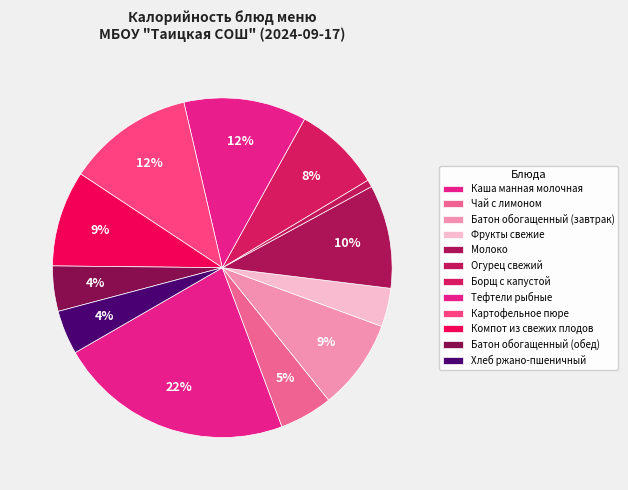

How many slices are in this pie chart?

12